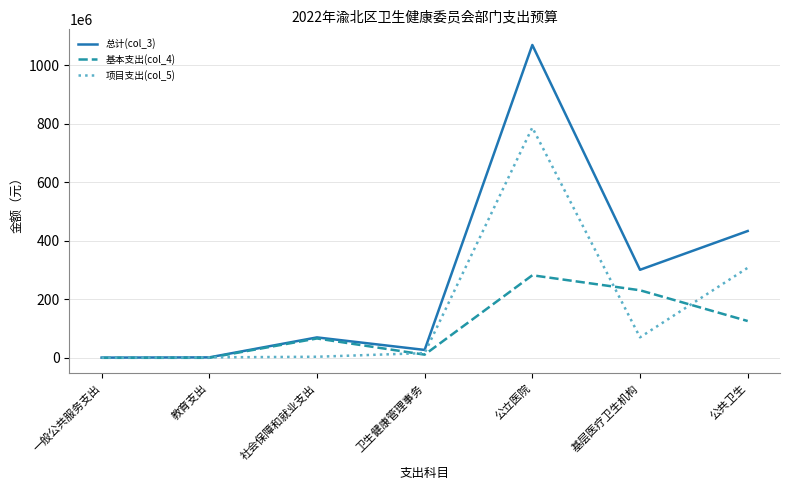

The value of 基本支出(col_4) at 公立医院 is 282134184.9. True or false?

True